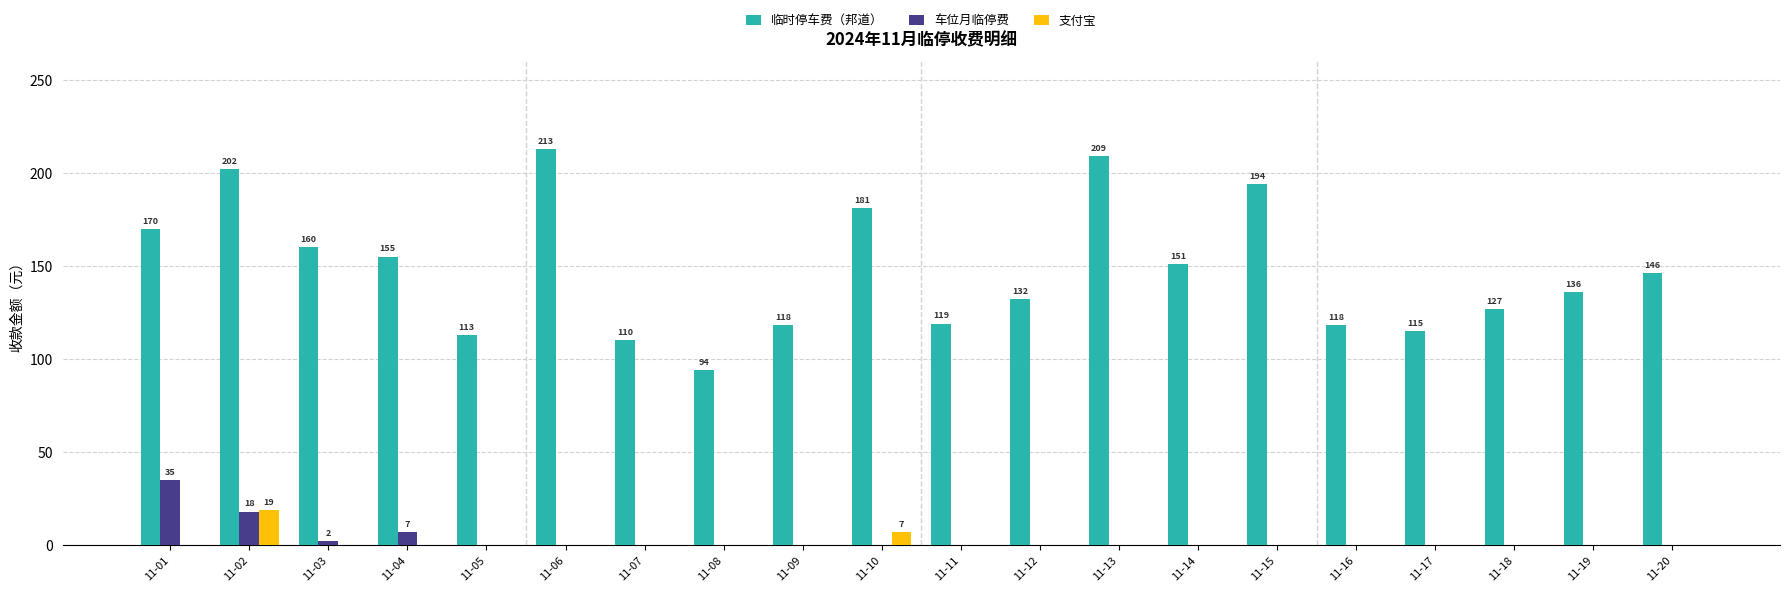

What is the greatest value displayed?

213